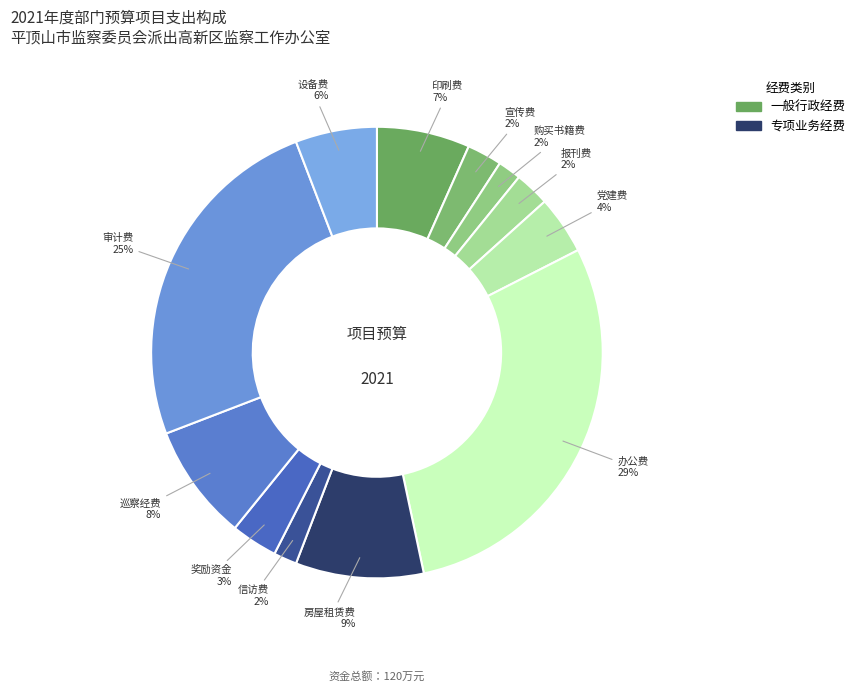

How many slices are in this pie chart?

12